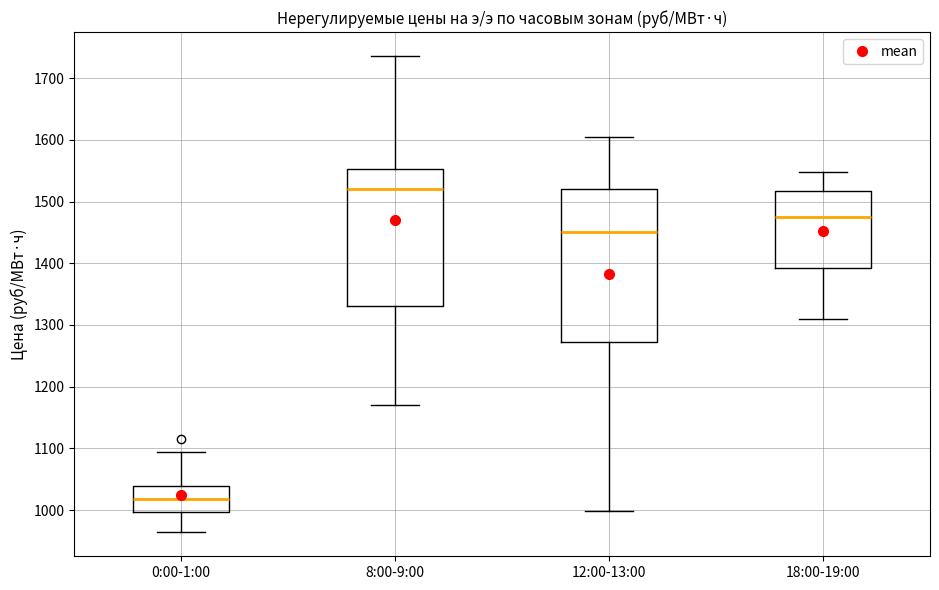

Which box is the tallest, from its lower edge to its upper edge?

12:00-13:00